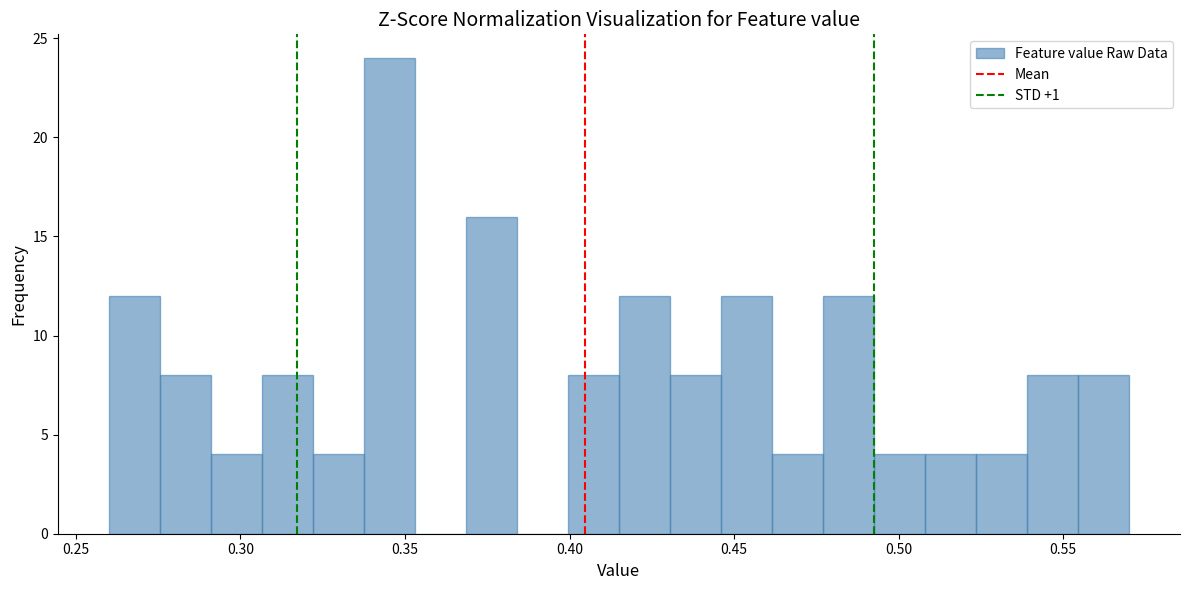

Around what value on the x-axis is the tallest bar? Give the approximate position of its centre, as read against the axis.

0.345